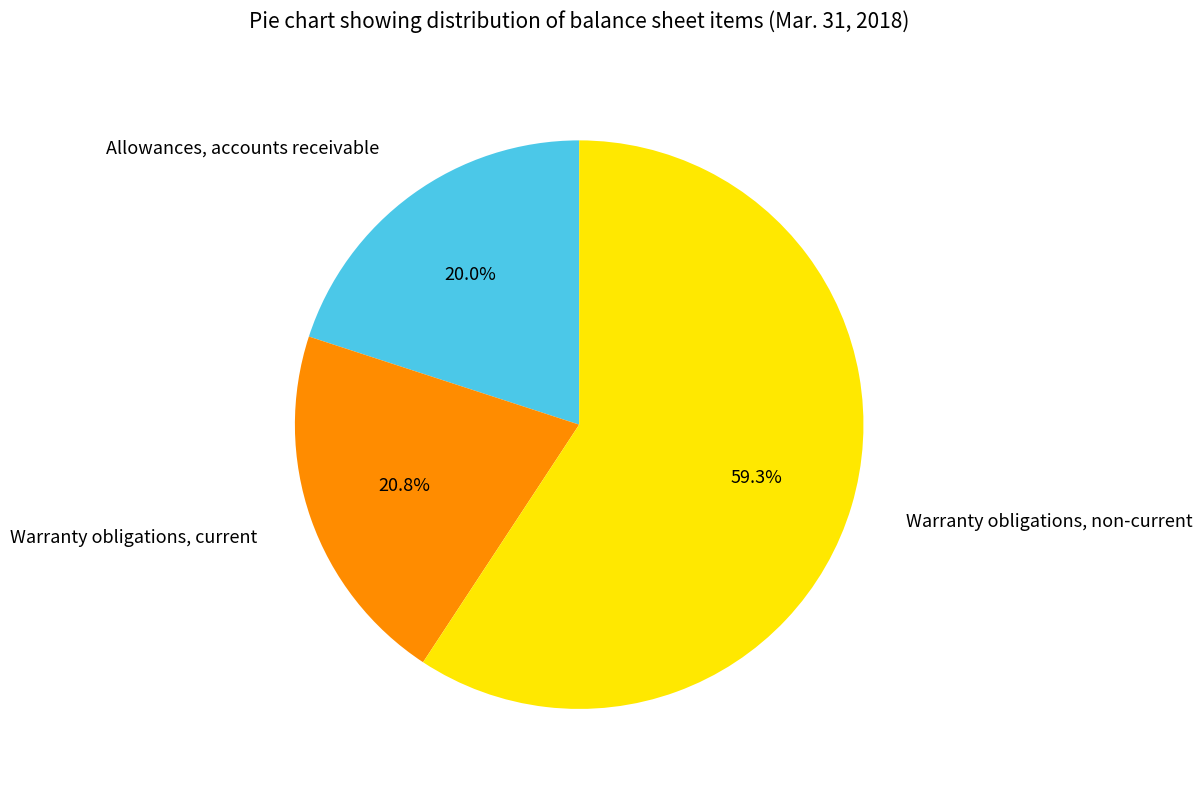

Does any single category account for the majority?

Yes